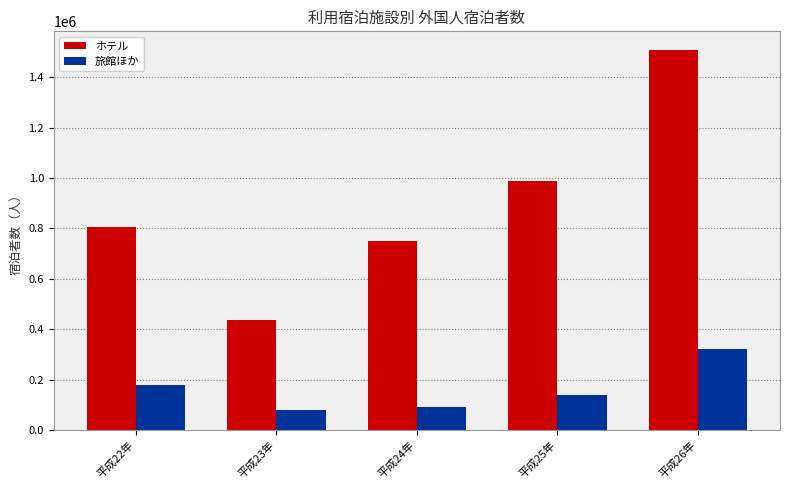

What is the maximum value shown in the chart?

1505786